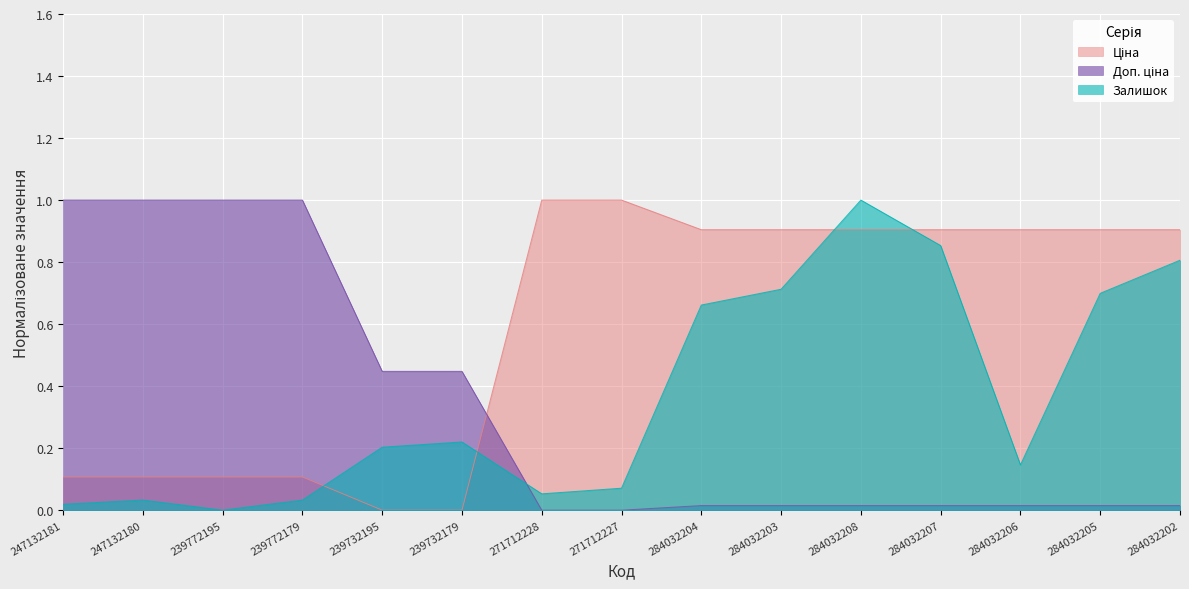

Where is Залишок nearest to the value 0?

239772195